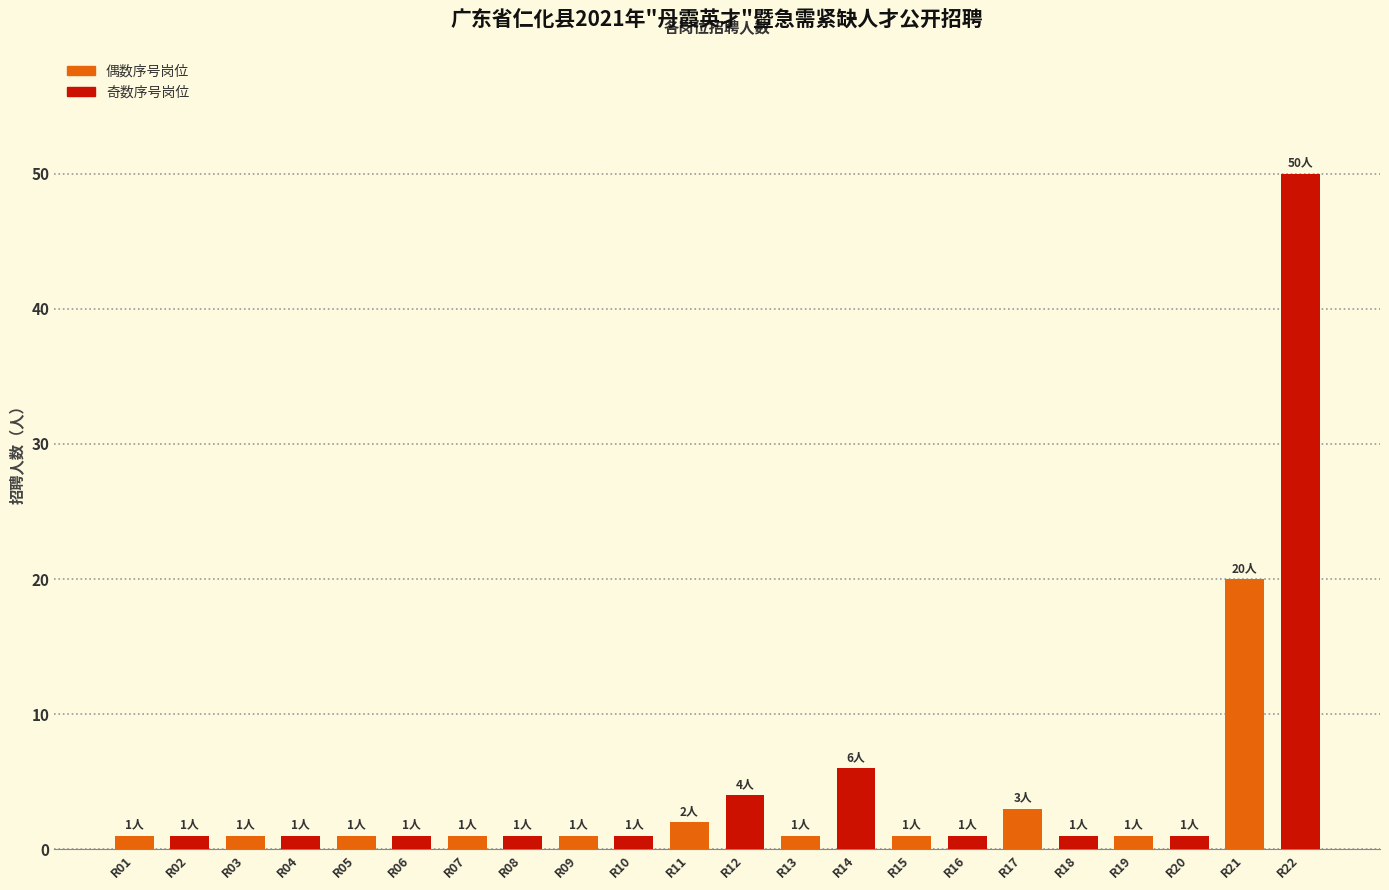

How many distinct data groups are displayed?

1